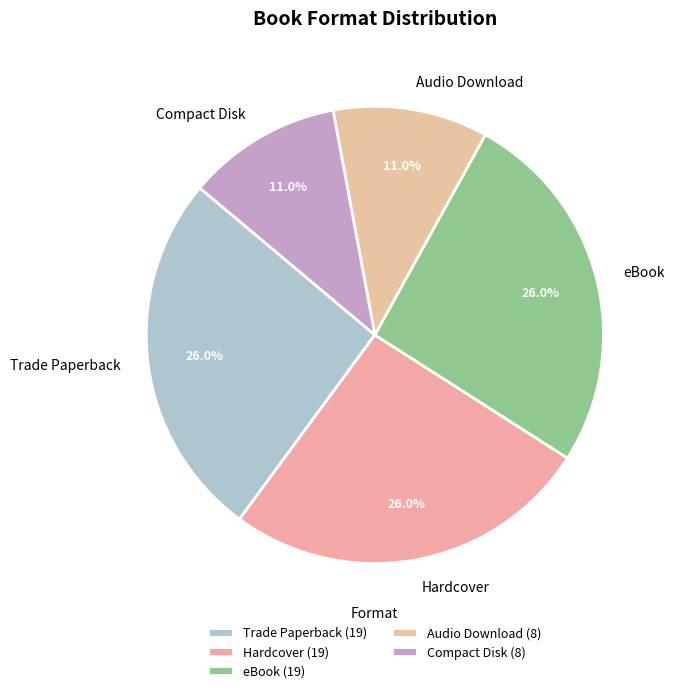

Is there any slice that represents more than half of the pie?

No